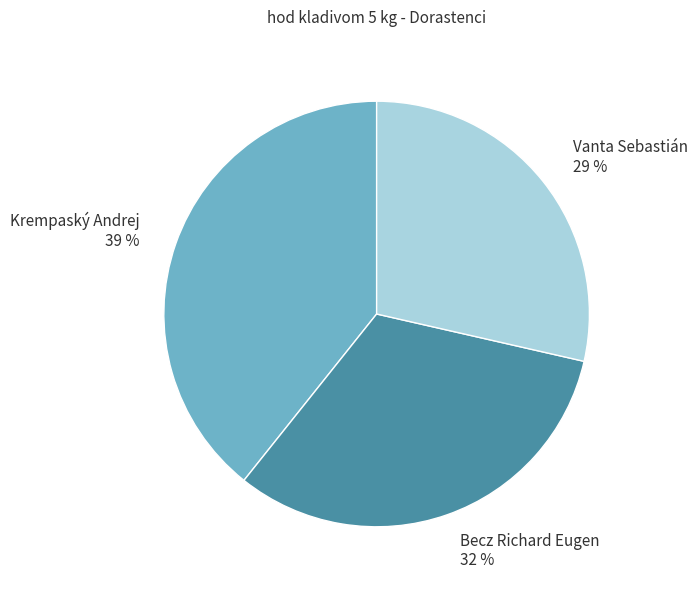

How many segments does this pie chart have?

3